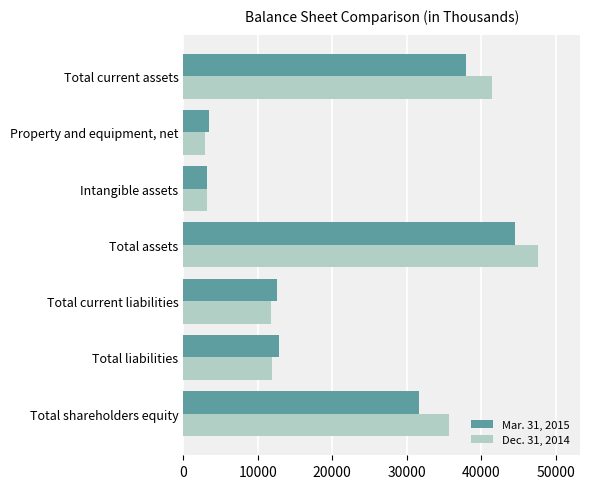

What is the sum of all Dec. 31, 2014 values?

154566